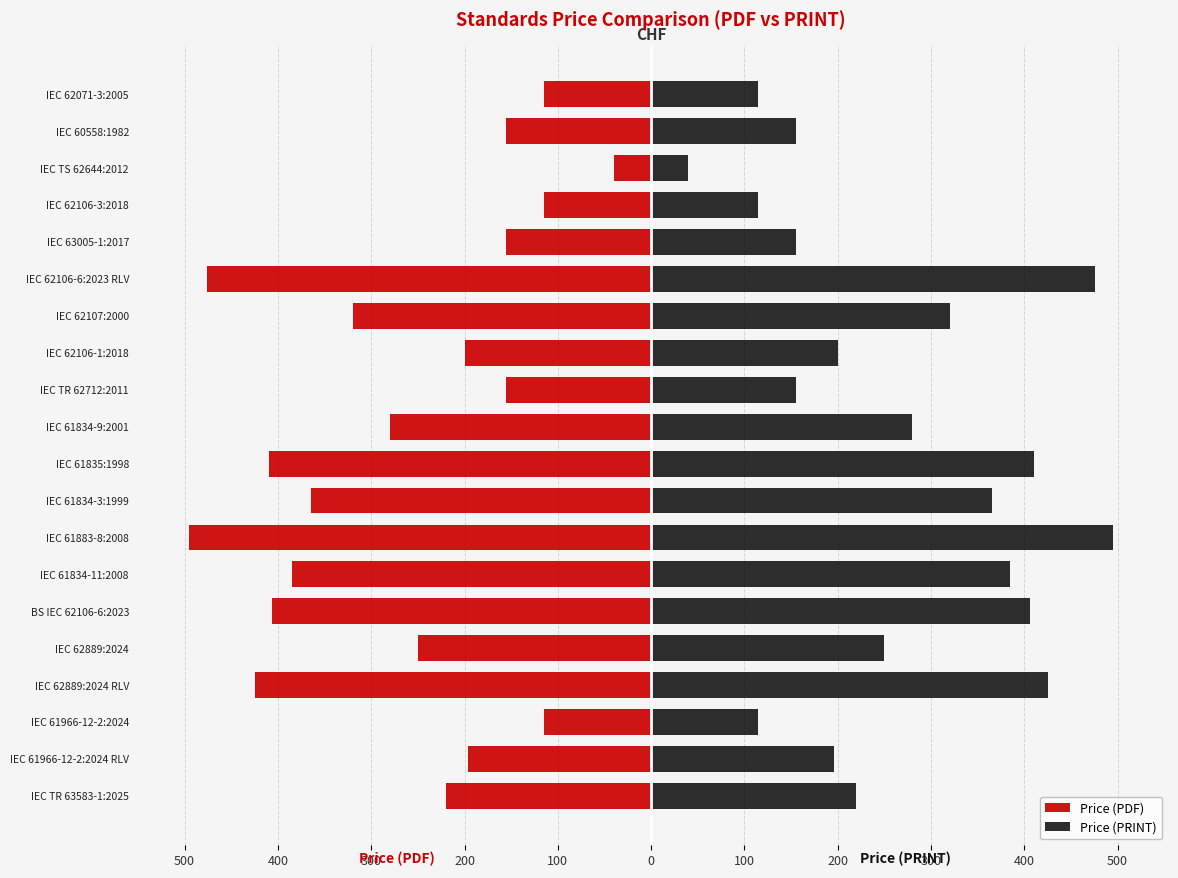

Which series changed the most between BS IEC 62106-6:2023 and IEC 61834-9:2001?

Price (PDF)